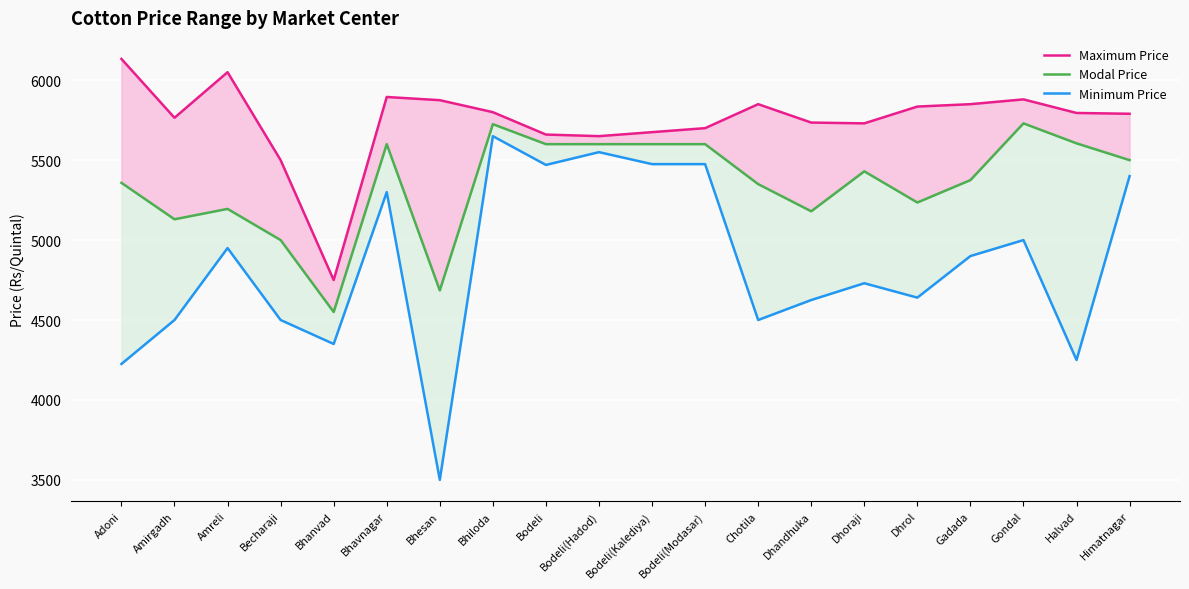

How many values in the Minimum Price series exceed 4900?

9